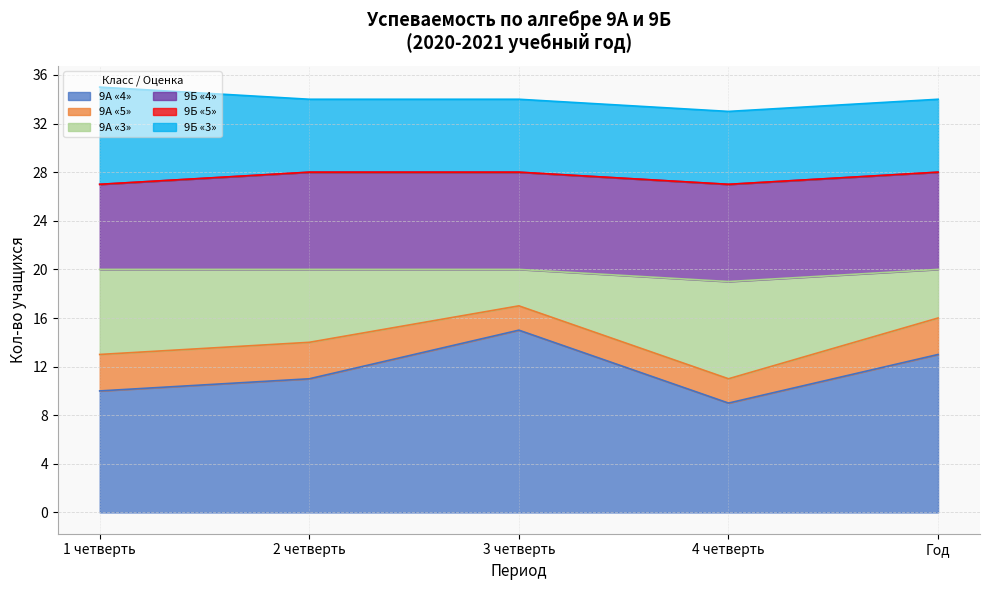

Is it true that 9Б «4» equals 8 at Год?

True